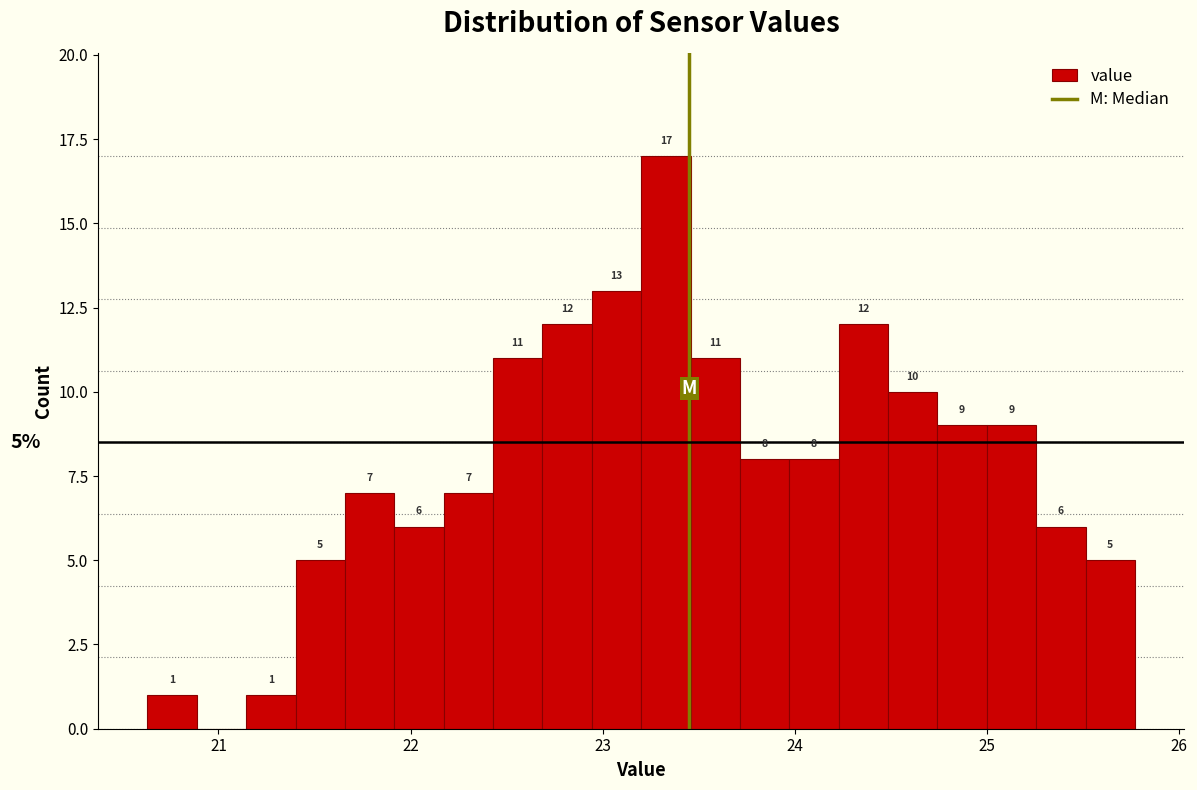

Around what value on the x-axis is the tallest bar? Give the approximate position of its centre, as read against the axis.

23.3